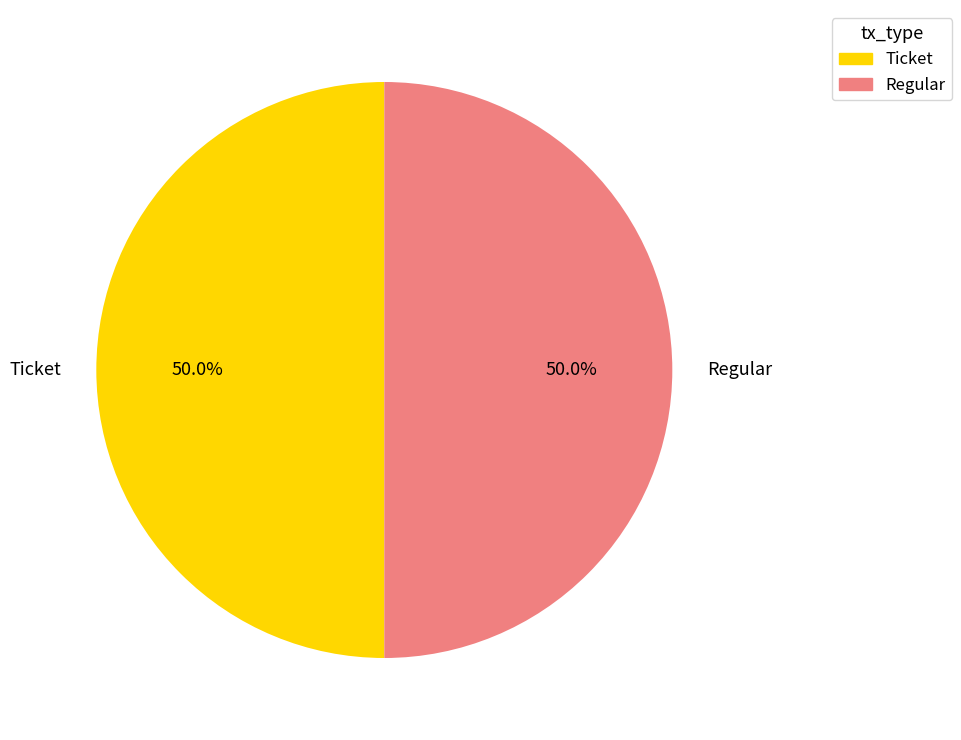

Combined, do Regular and Ticket account for over 50%?

Yes